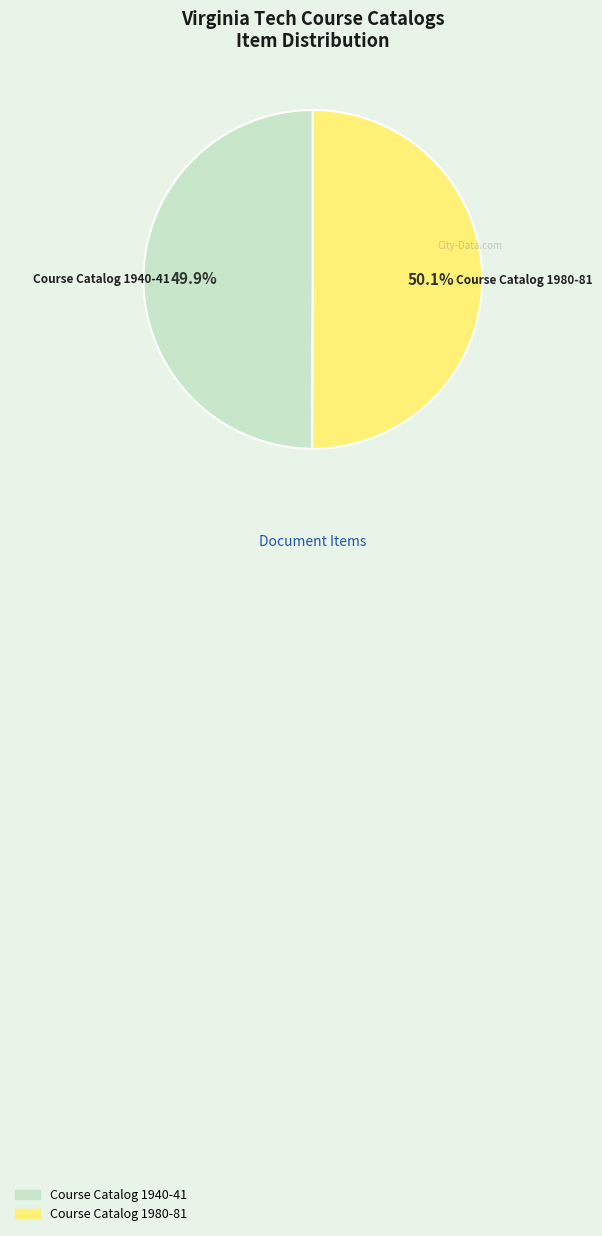

To the nearest percent, what portion does Course Catalog 1940-41 represent?

50%